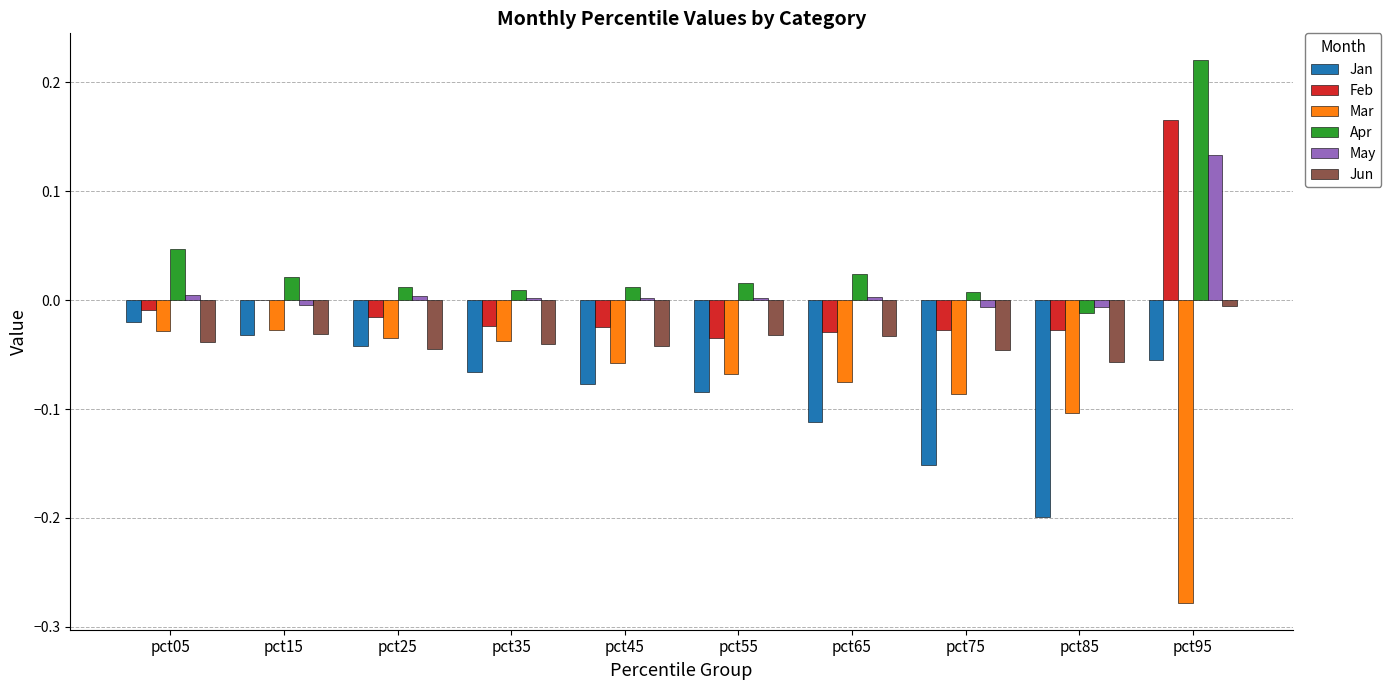

The Jan series shows -0.1 at pct55. True or false?

True